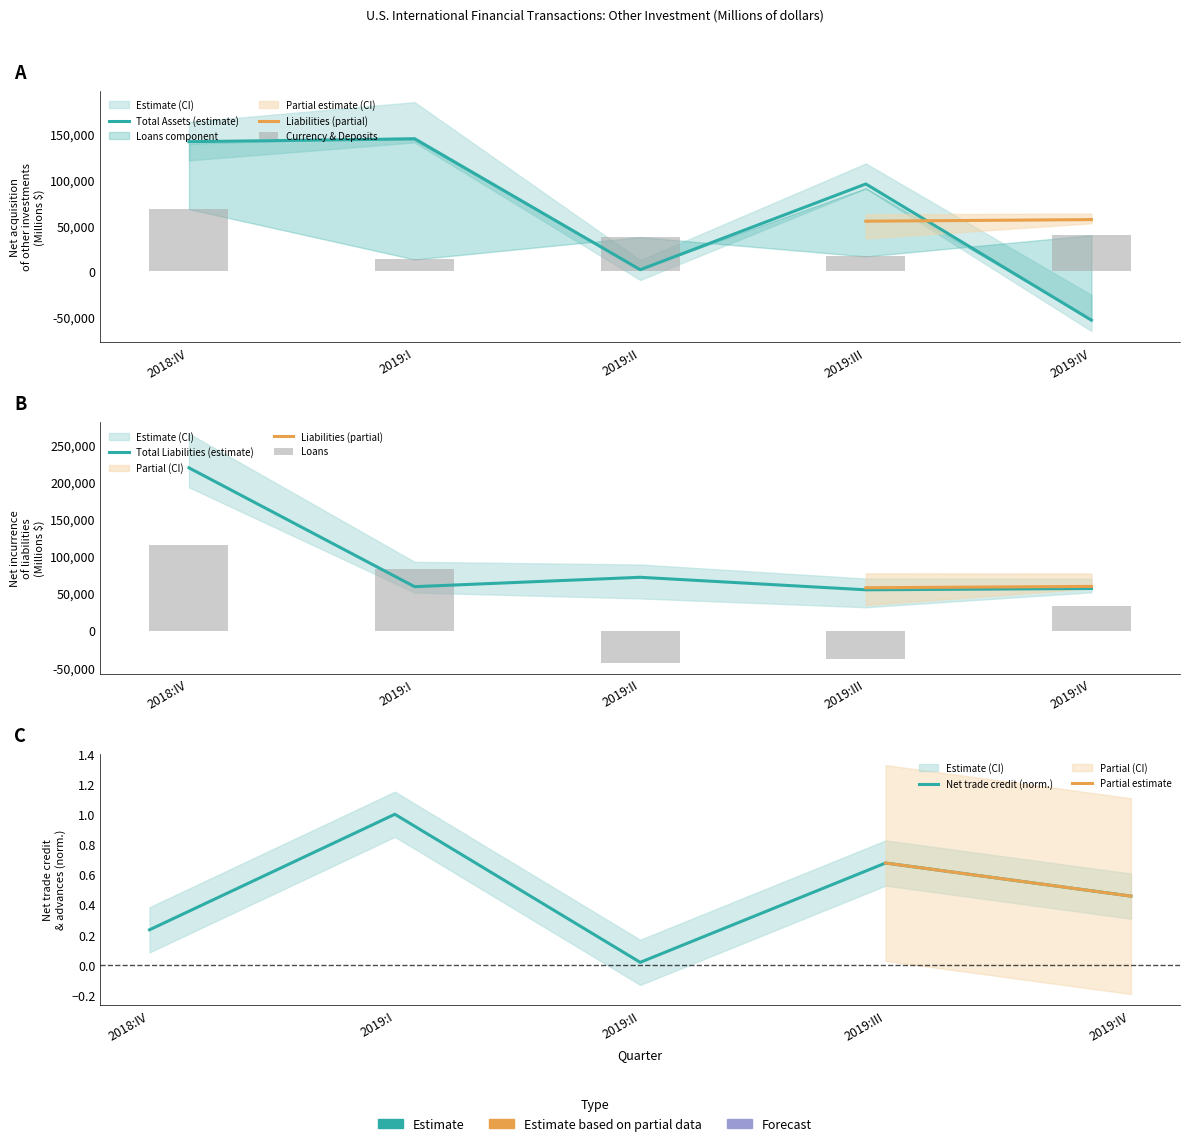

List the labels in order of Loans (Liabilities) value, largest first.

2018:IV, 2019:I, 2019:IV, 2019:III, 2019:II